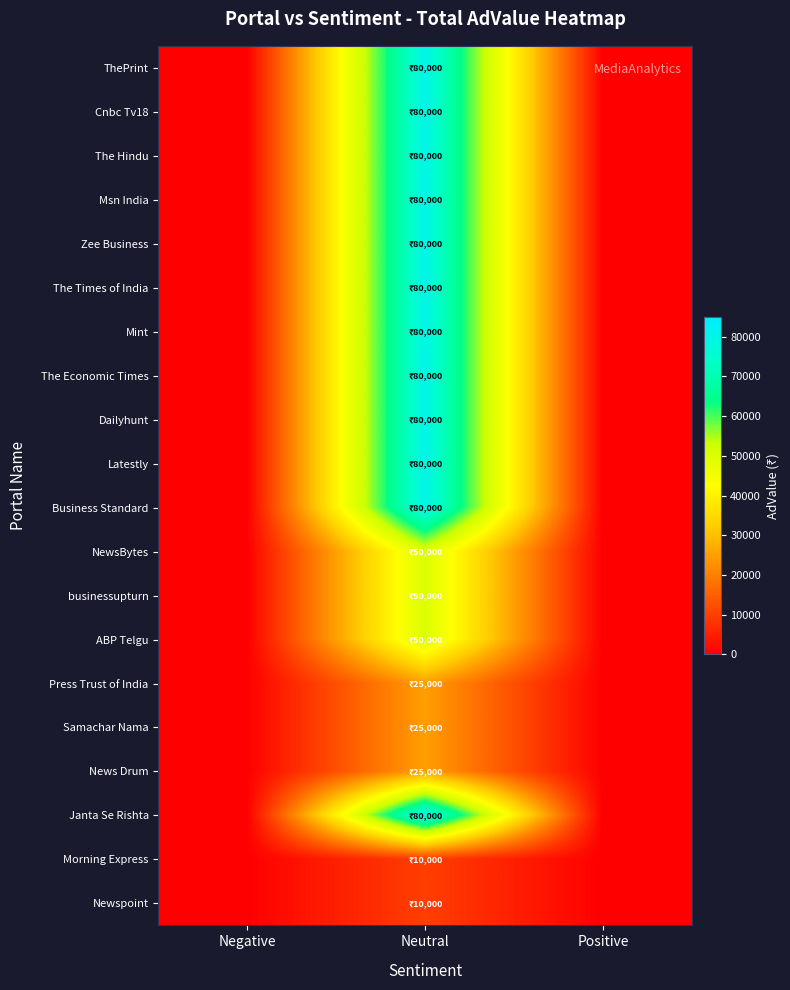

Which has a higher value, Neutral or Negative?

Neutral